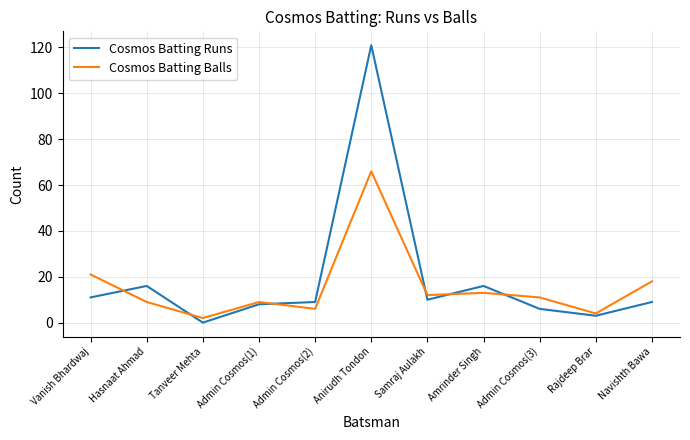

At which category is the sum across all series the highest?

Anirudh Tondon